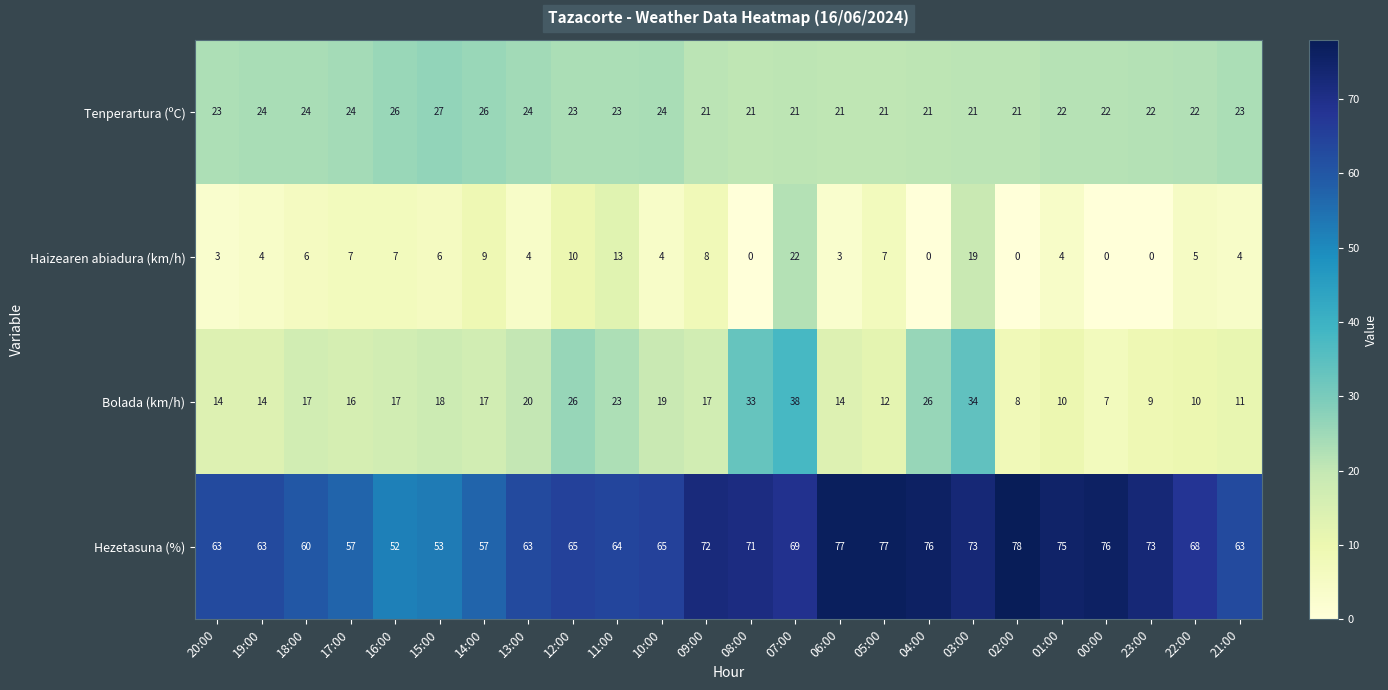

What is the sum of the Hezetasuna (%) values at 18:00 and 20:00?

123